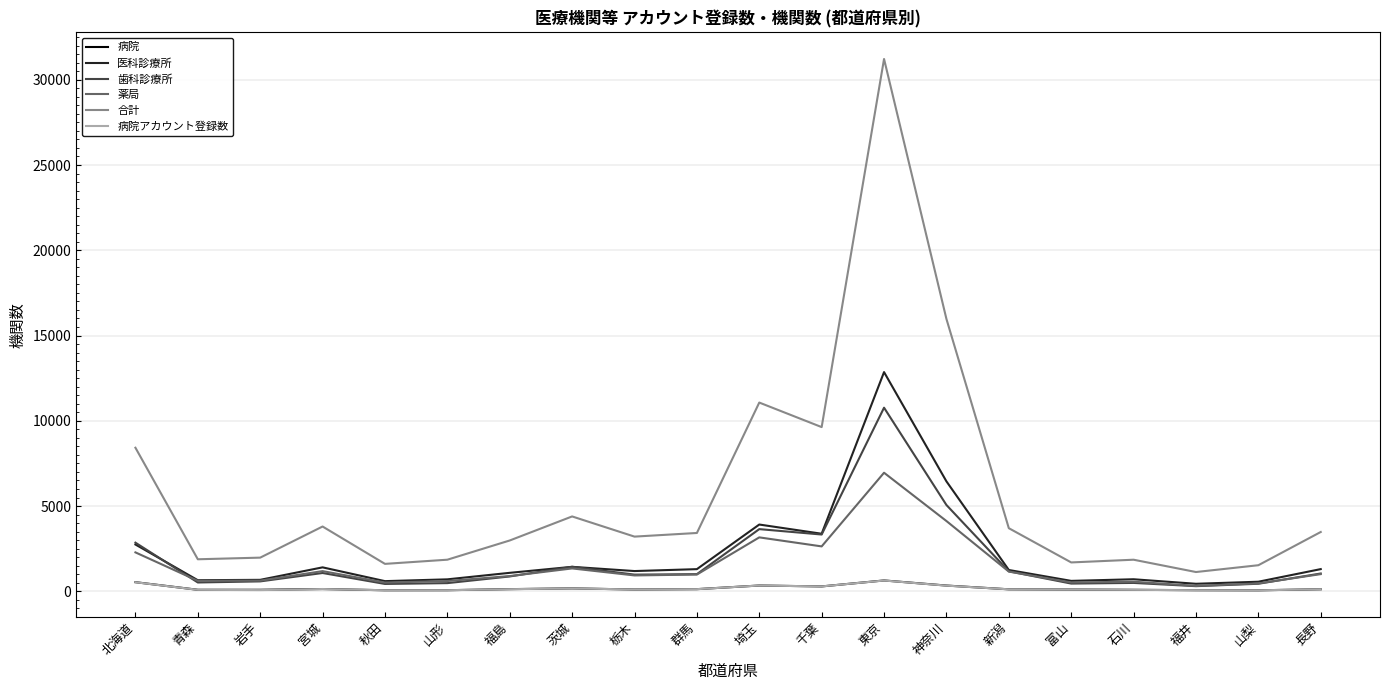

What is the sum of all 病院 values?

3691